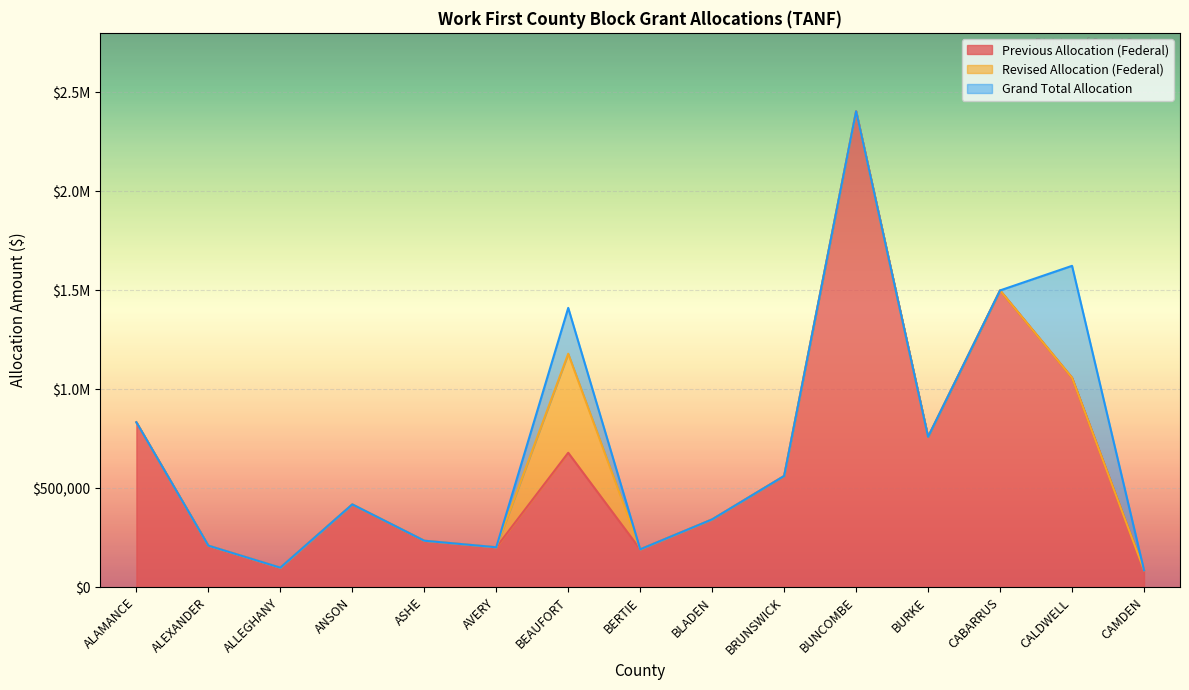

At which category does the chart reach its minimum across all series?

CAMDEN